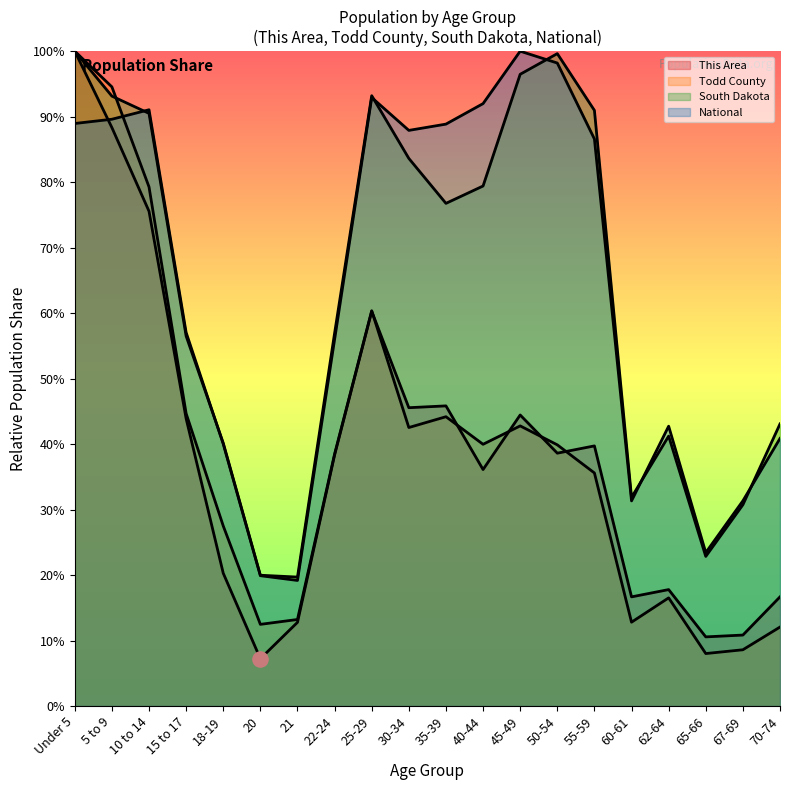

At which category is the sum across all series the highest?

Under 5